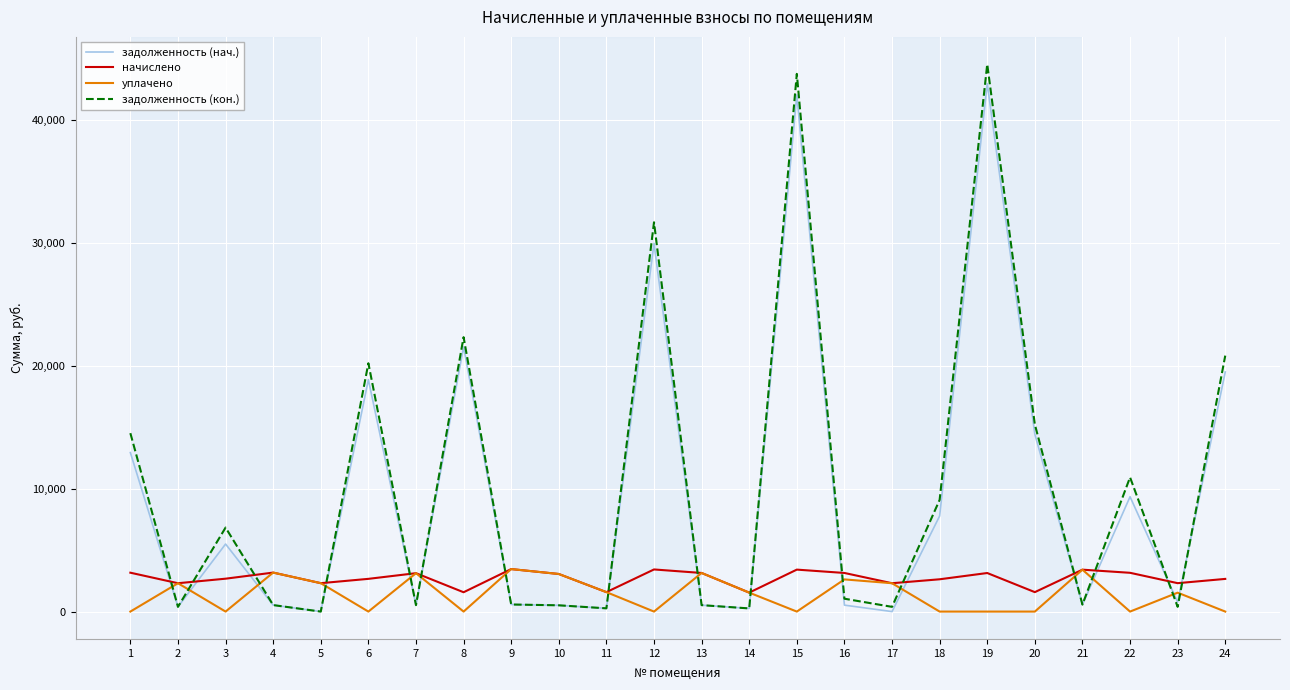

What is the maximum value shown in the chart?

44510.8